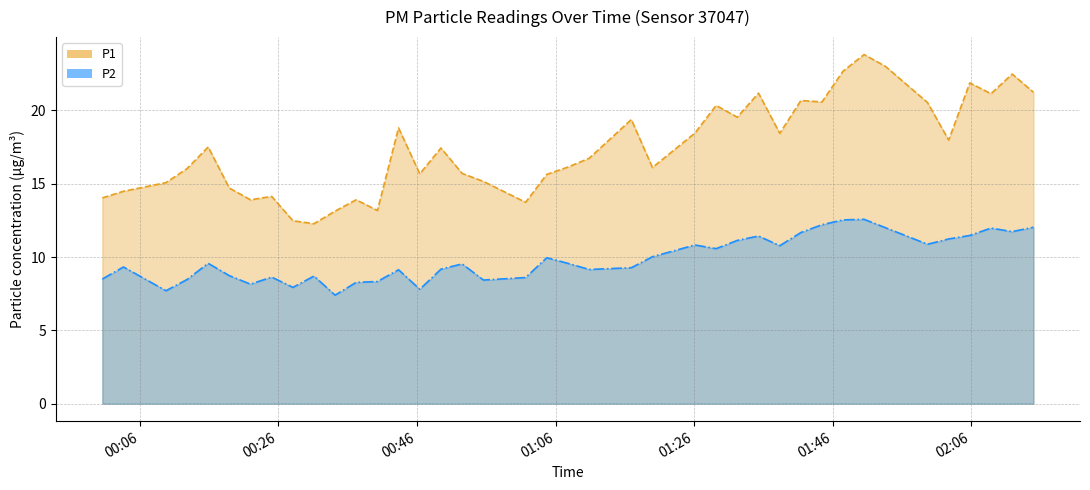

Rank the series by their maximum value, from highest to lowest.

P1, P2